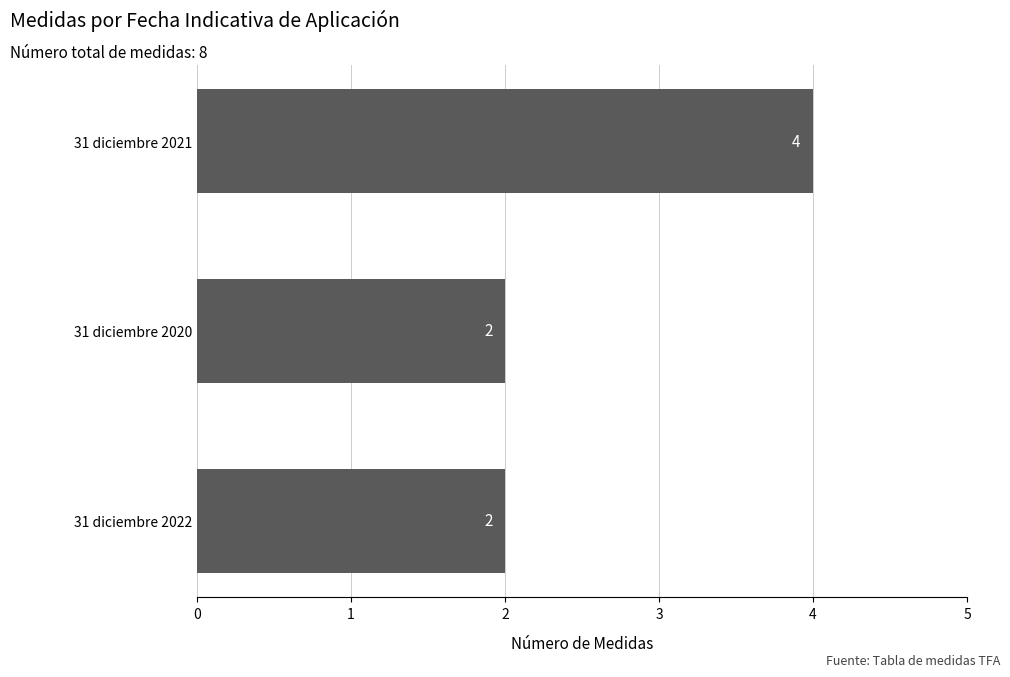

What is the greatest value displayed?

4